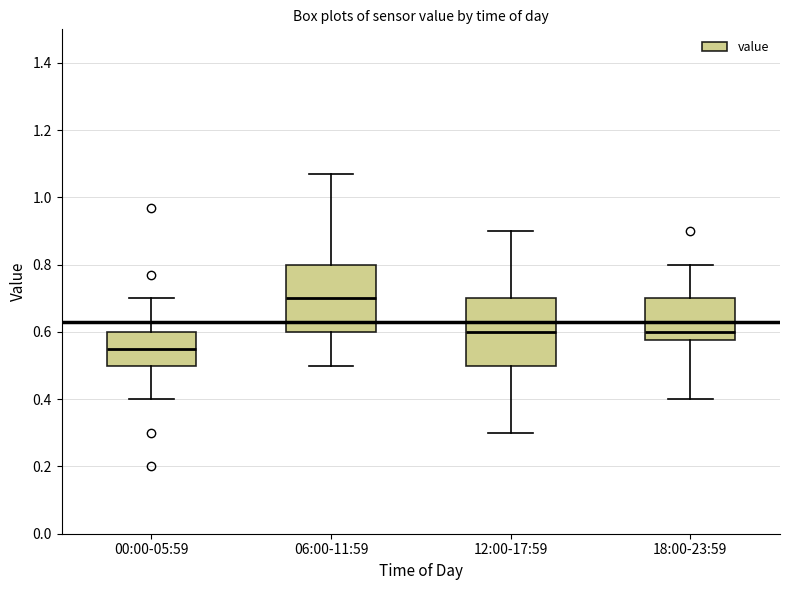

Where does the upper whisker of the box for 12:00-17:59 end on the y-axis? The values are not printed on the chart, so give them approximately, as read against the axis.

0.90